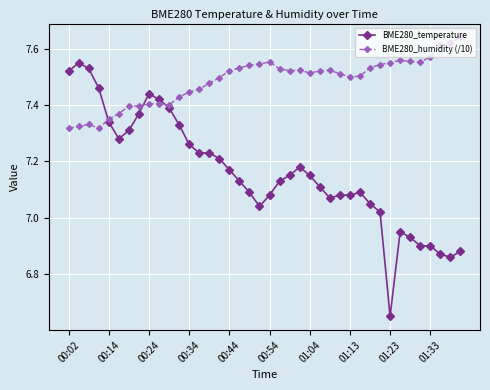

True or false: BME280_humidity (/10) has more than 2 interior local peaks.

True